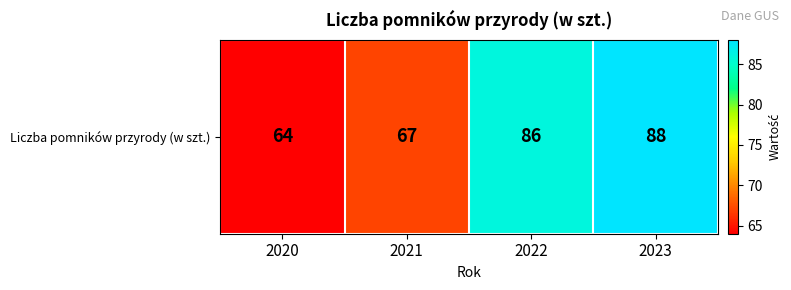

Rank the categories by value from highest to lowest.

2023, 2022, 2021, 2020